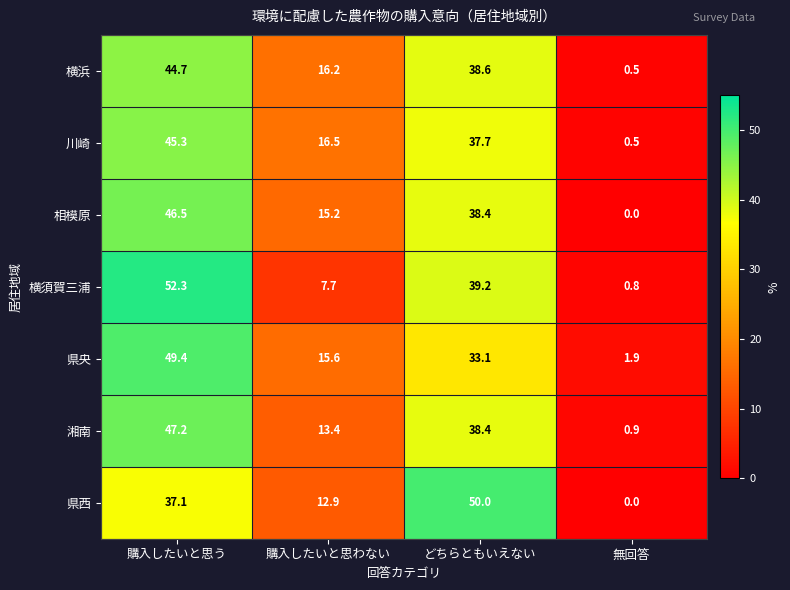

At 購入したいと思わない, list the series in order from largest to smallest.

川崎, 横浜, 県央, 相模原, 湘南, 県西, 横須賀三浦